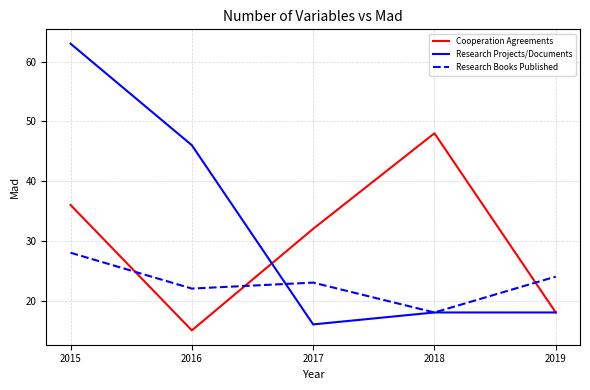

True or false: Cooperation Agreements and Research Projects/Documents cross at least once.

True